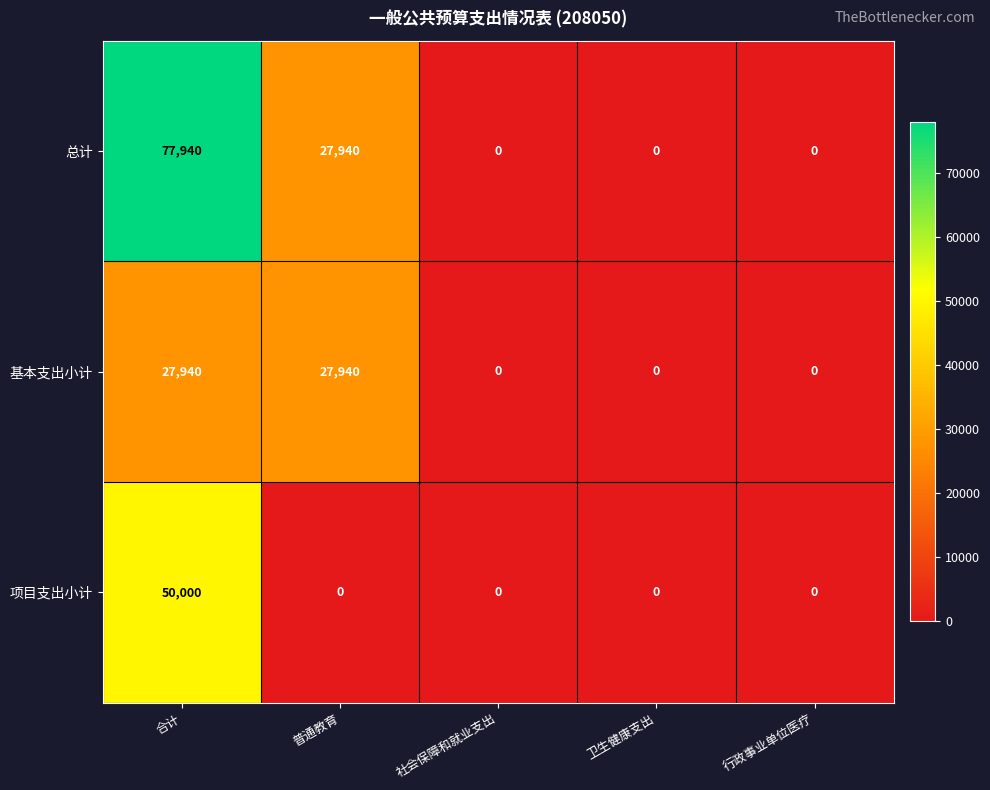

True or false: 基本支出小计 has a value of 0 at 行政事业单位医疗.

True